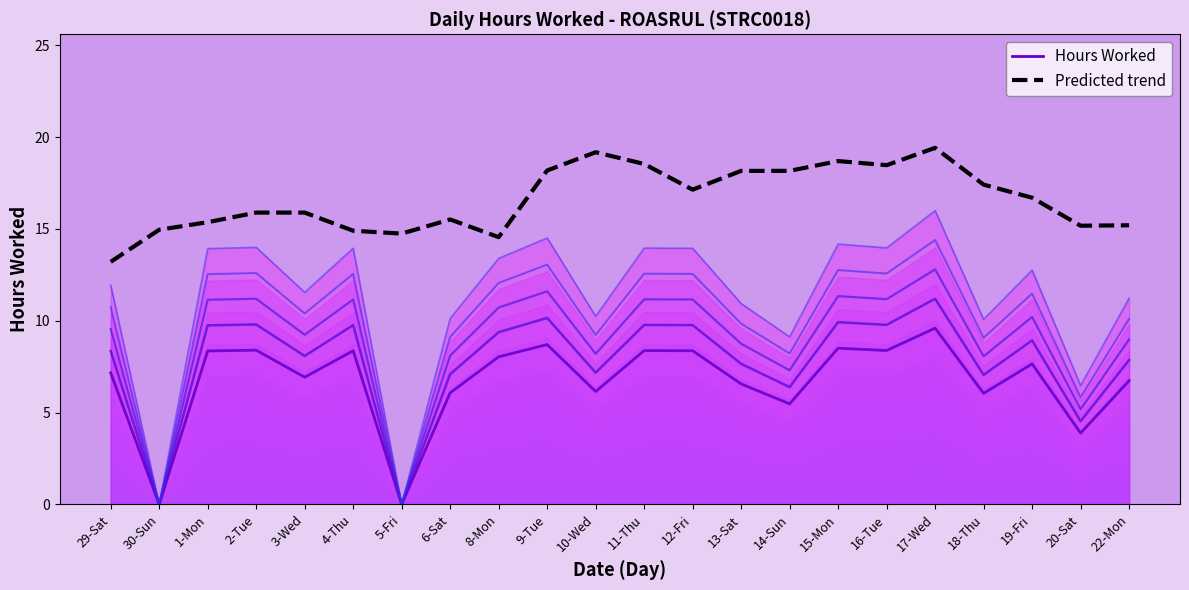

Rank the series by their average value, from highest to lowest.

Predicted trend, Hours Worked (scale 0.6)